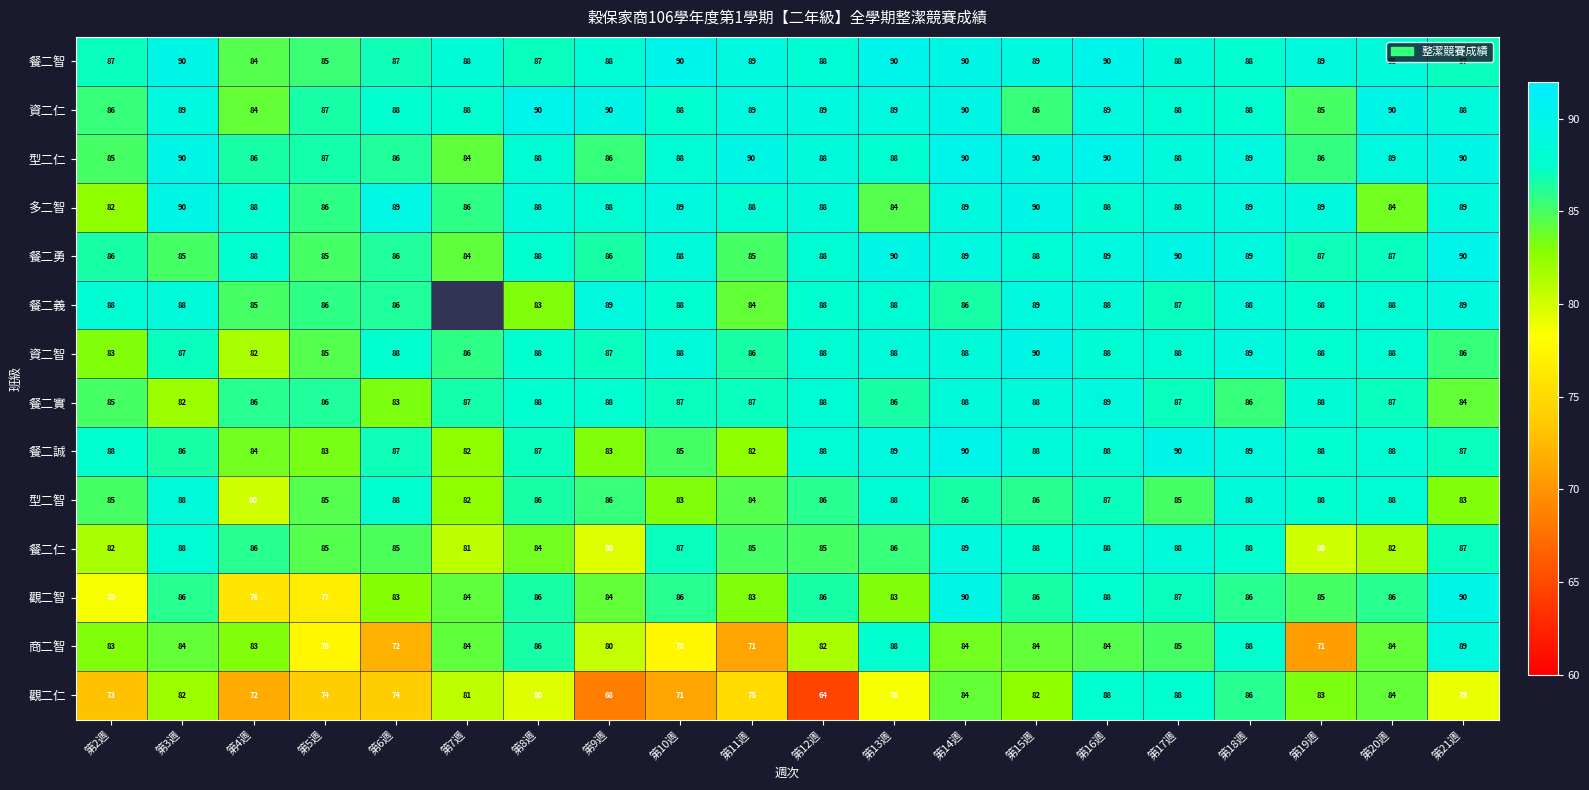

What is the minimum value shown in the chart?

64.5